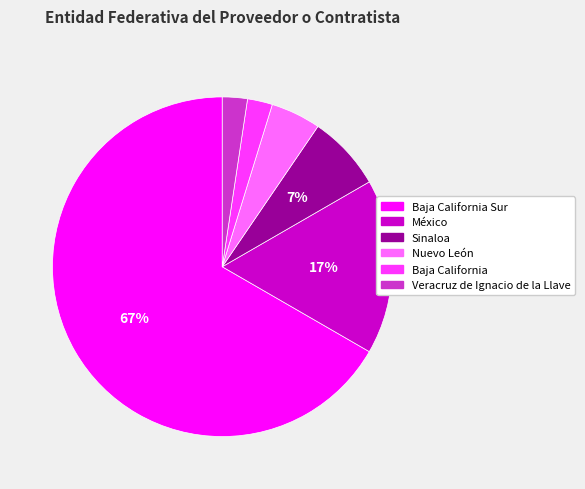

How many segments does this pie chart have?

6